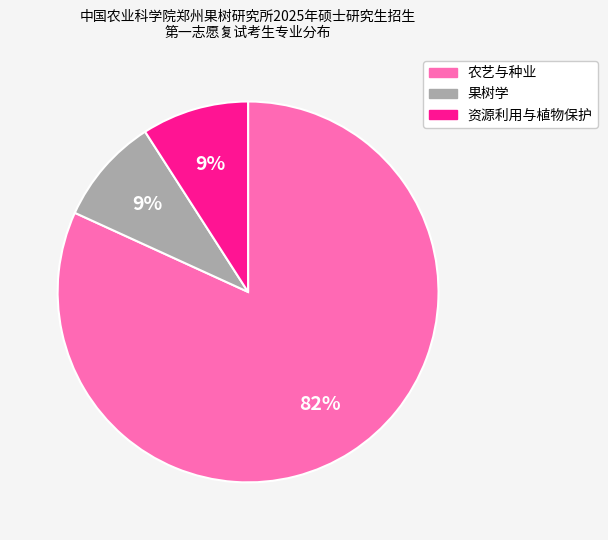

Which has a higher value, 农艺与种业 or 资源利用与植物保护?

农艺与种业